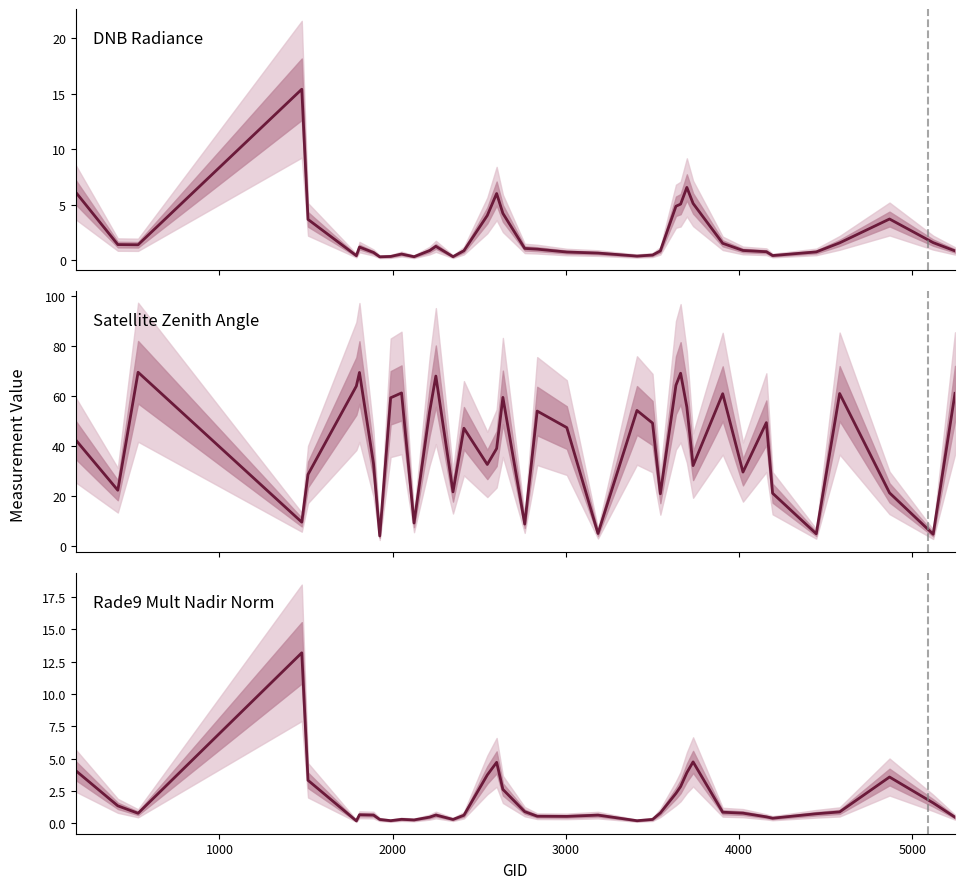

How many lines are shown in the chart?

3